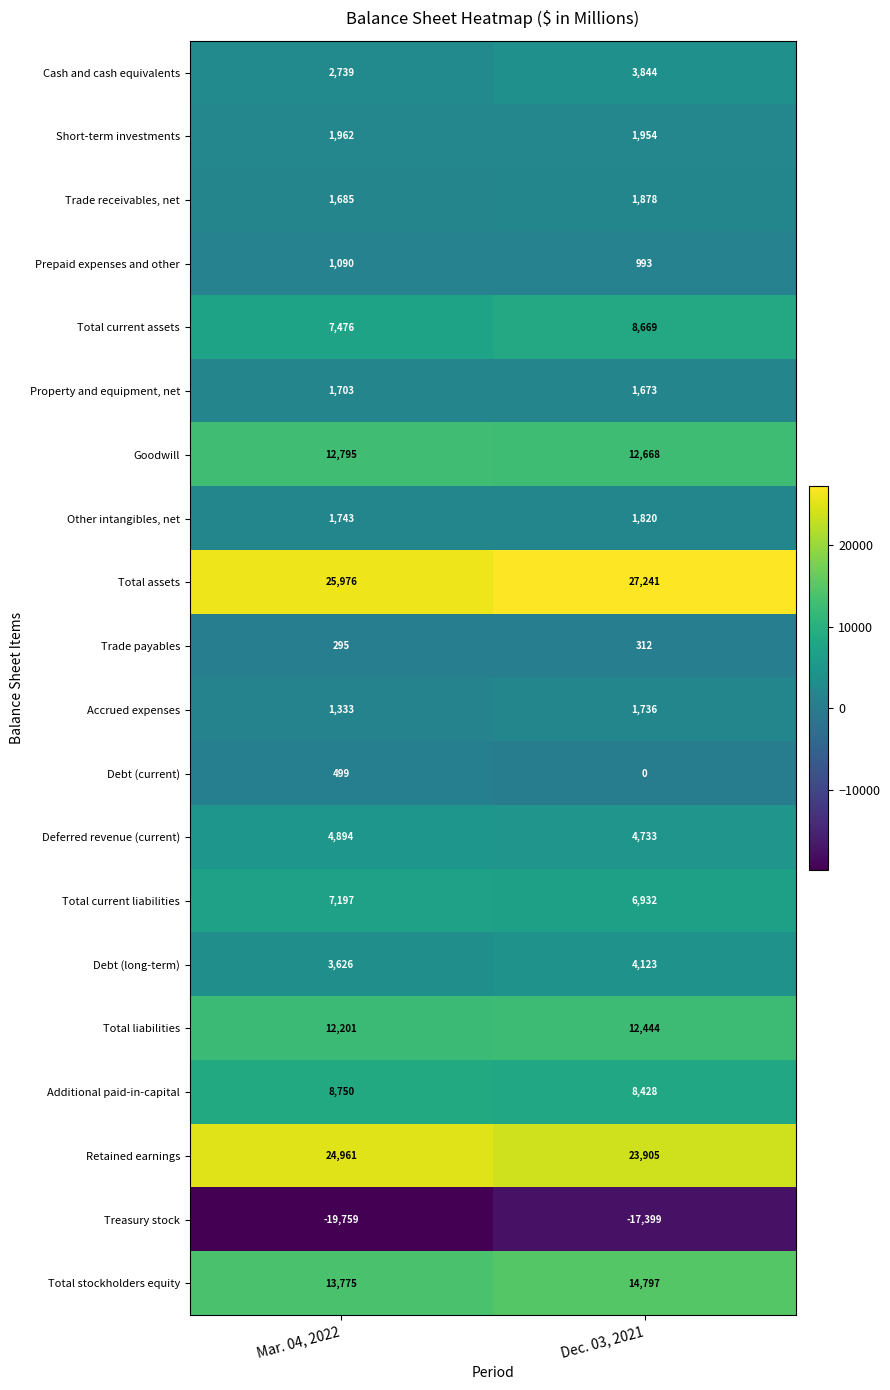

Which series changed the most between Mar. 04, 2022 and Dec. 03, 2021?

Treasury stock